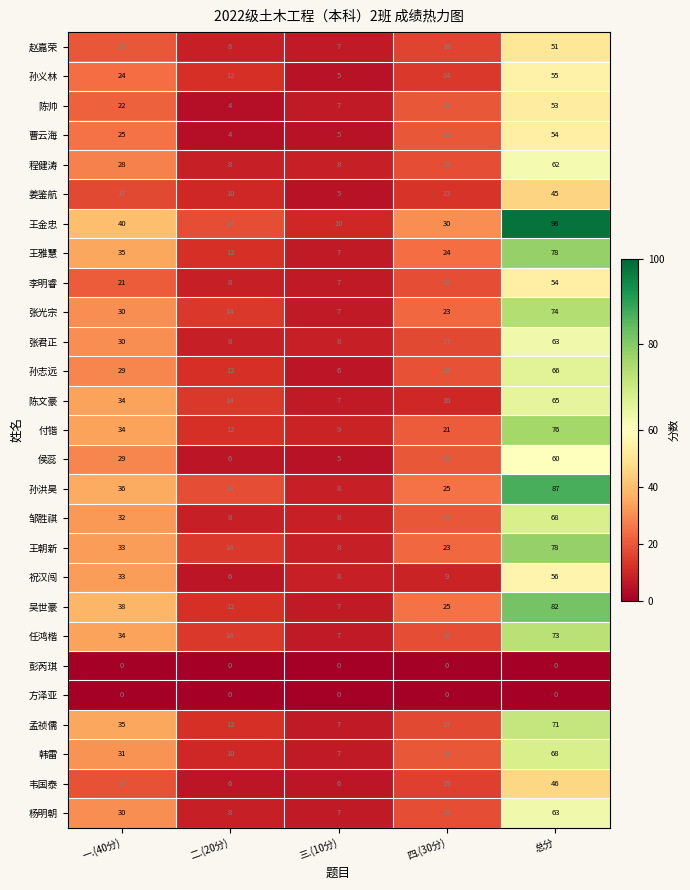

The 侯蕊 series shows 6 at 二.(20分). True or false?

True